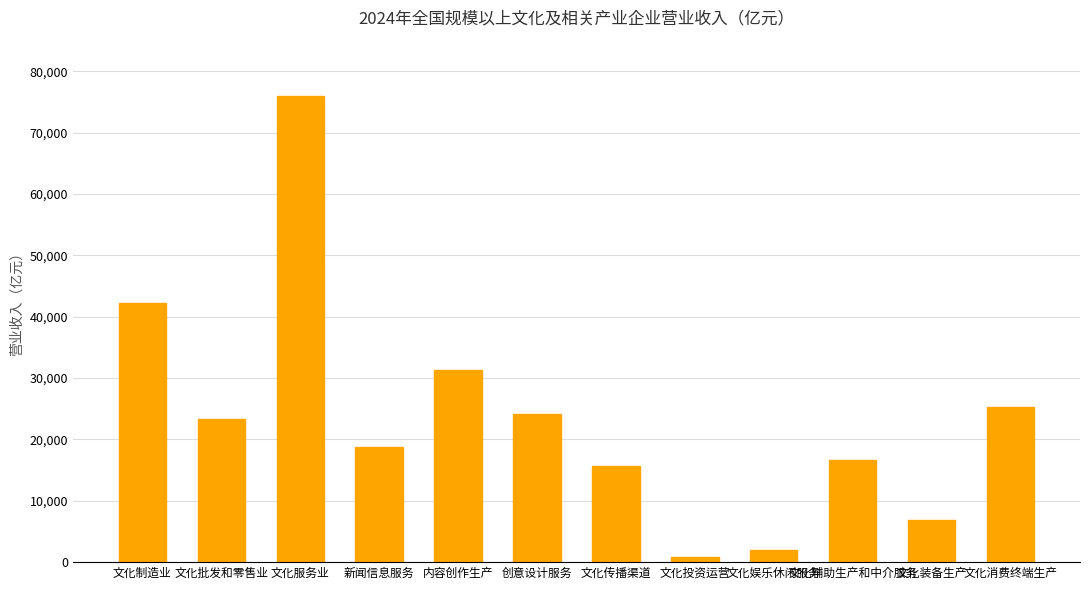

The value at 文化辅助生产和中介服务 is 16665. True or false?

True